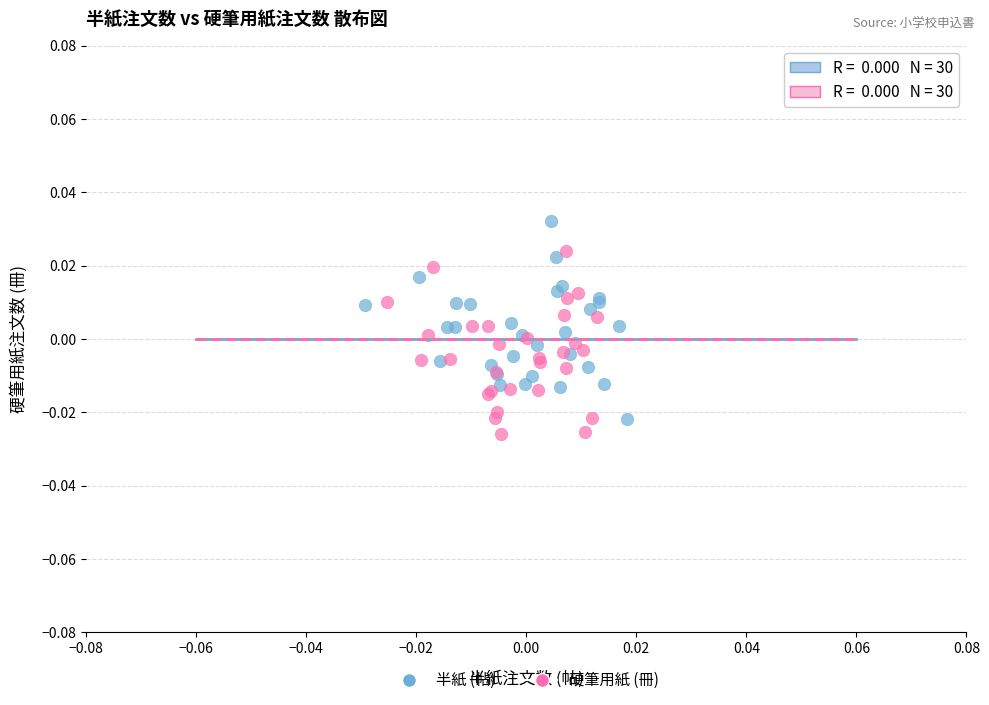

Which series reaches the minimum Y coordinate?

硬筆用紙 (冊)